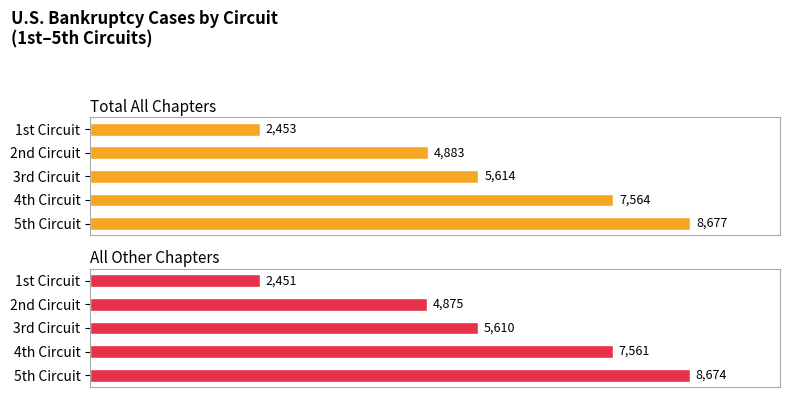

Which series has the widest spread of values?

Total All Chapters